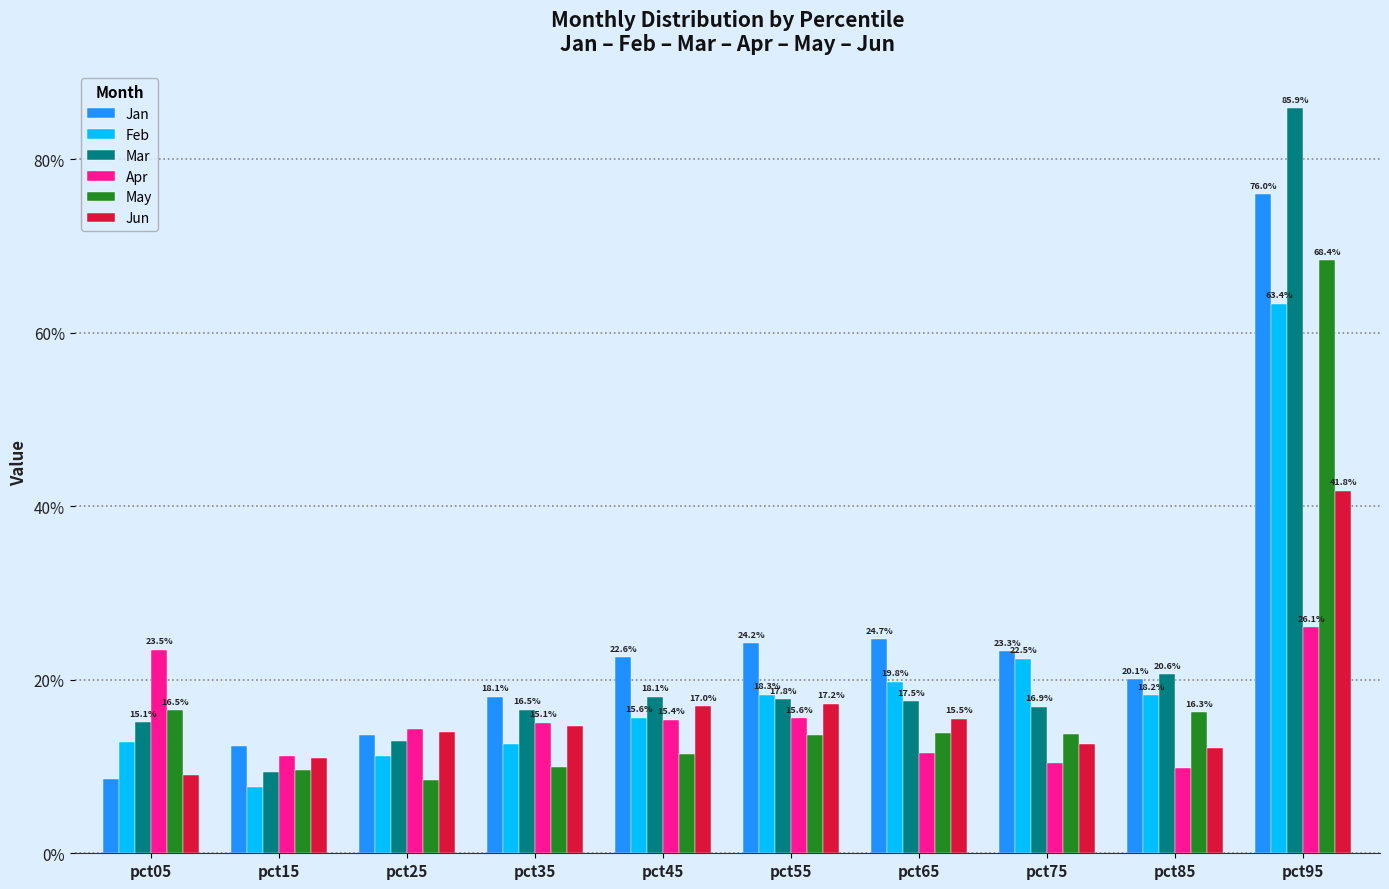

Reading left to right, what are all the values shown in this chart?

Jan: 0.1	0.1	0.1	0.2	0.2	0.2	0.2	0.2	0.2	0.8
Feb: 0.1	0.1	0.1	0.1	0.2	0.2	0.2	0.2	0.2	0.6
Mar: 0.2	0.1	0.1	0.2	0.2	0.2	0.2	0.2	0.2	0.9
Apr: 0.2	0.1	0.1	0.2	0.2	0.2	0.1	0.1	0.1	0.3
May: 0.2	0.1	0.1	0.1	0.1	0.1	0.1	0.1	0.2	0.7
Jun: 0.1	0.1	0.1	0.1	0.2	0.2	0.2	0.1	0.1	0.4